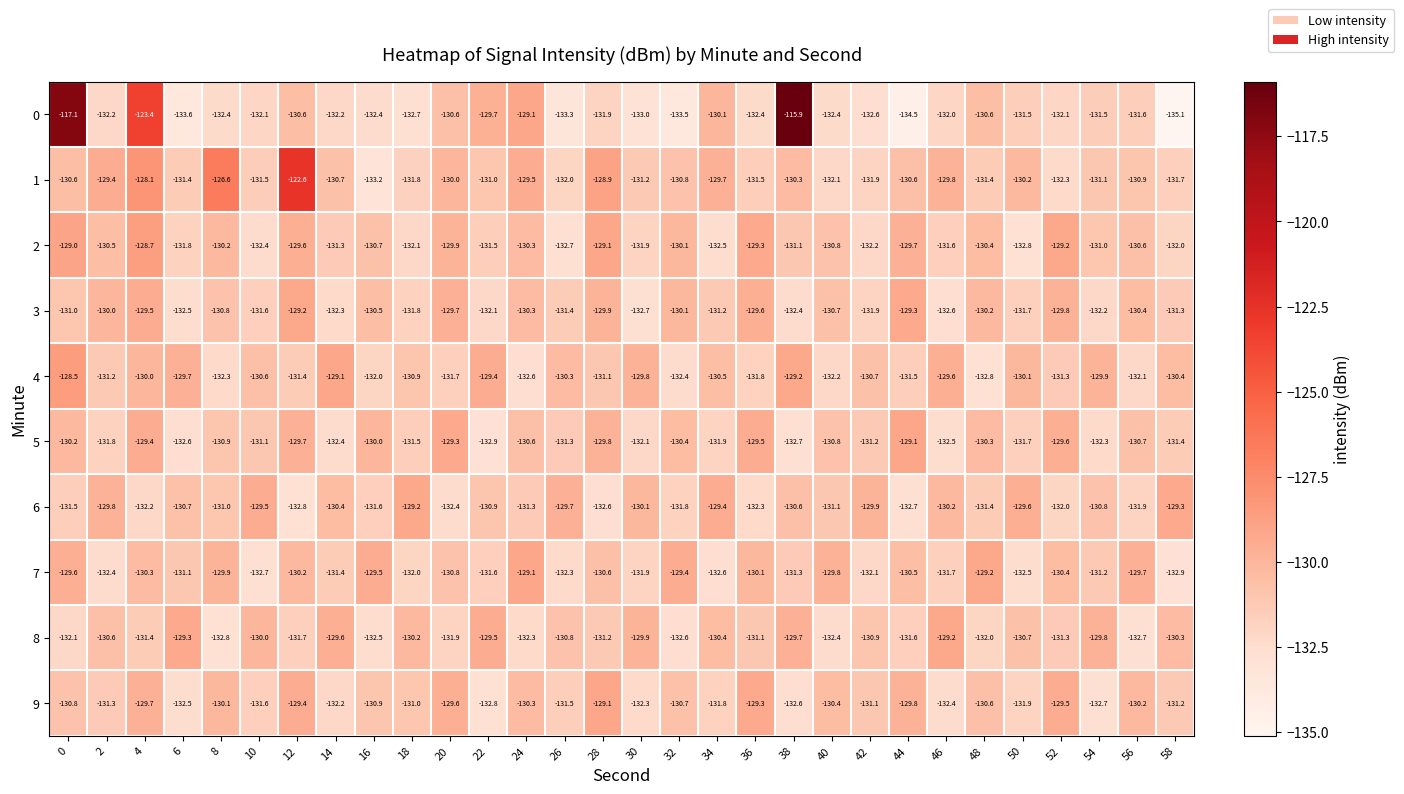

True or false: 3 has a value of -73.2 at 50.

False